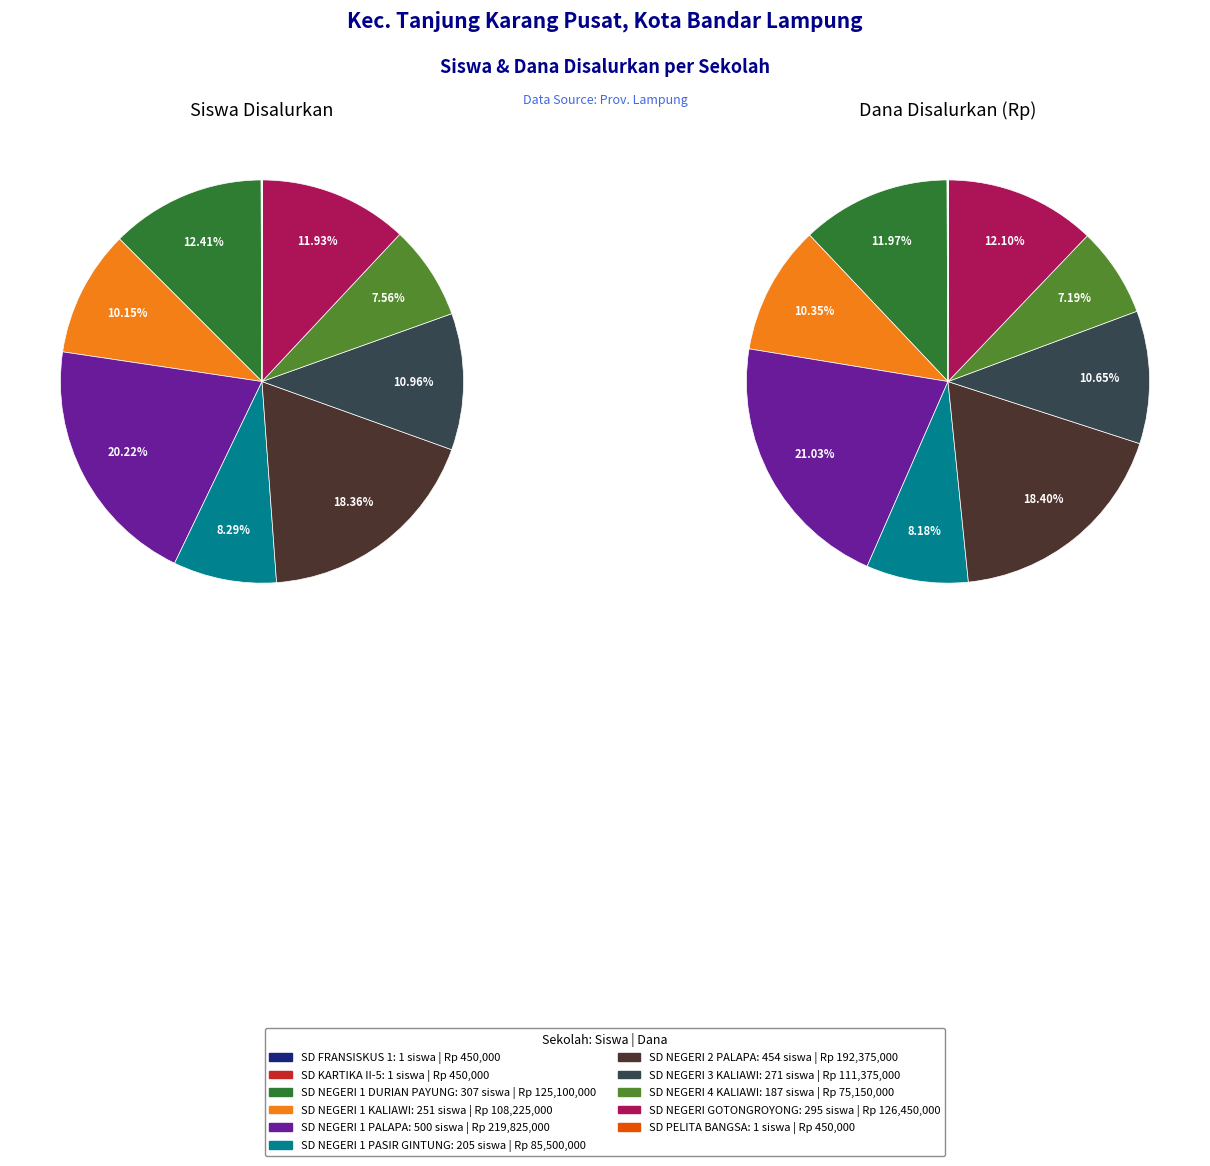

How many slices are in this pie chart?

11